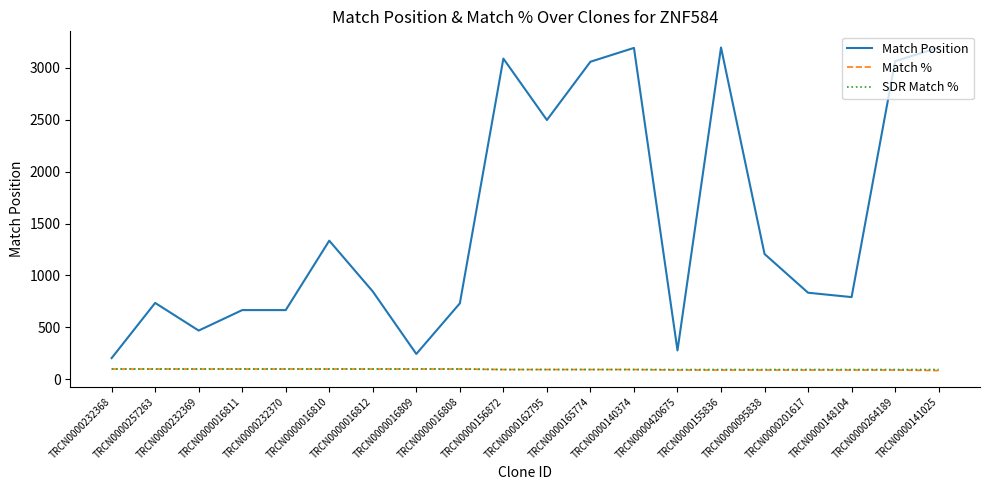

Does the chart display data point markers on the line(s)?

No